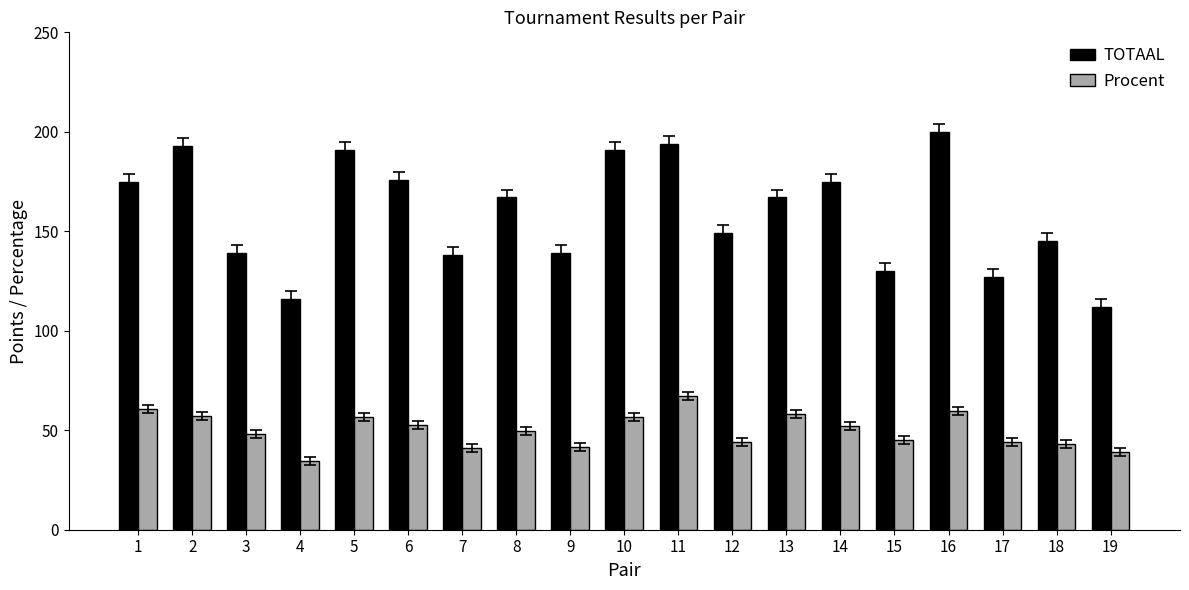

What is the total value across all series at 16?

259.5